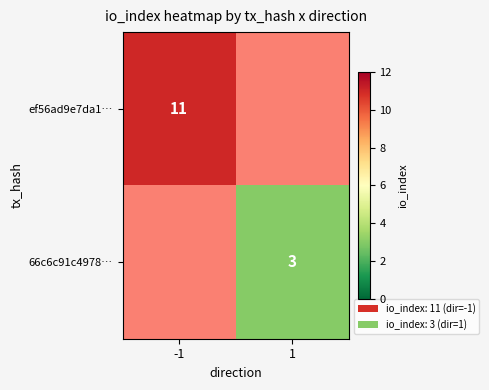

The value of 66c6c91c4978… at 1 is 3. True or false?

True